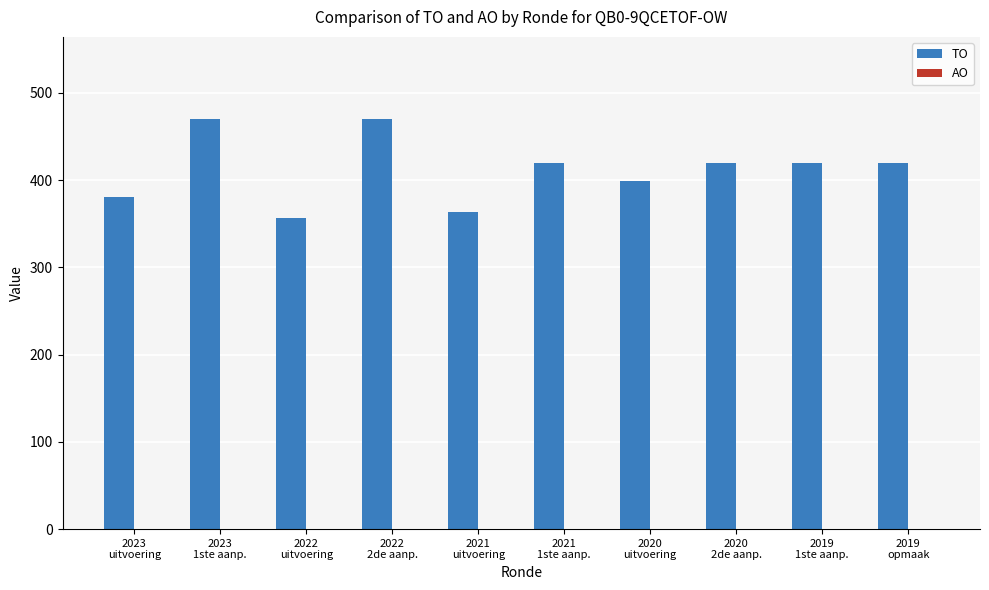

How many data points are less than 420?

4